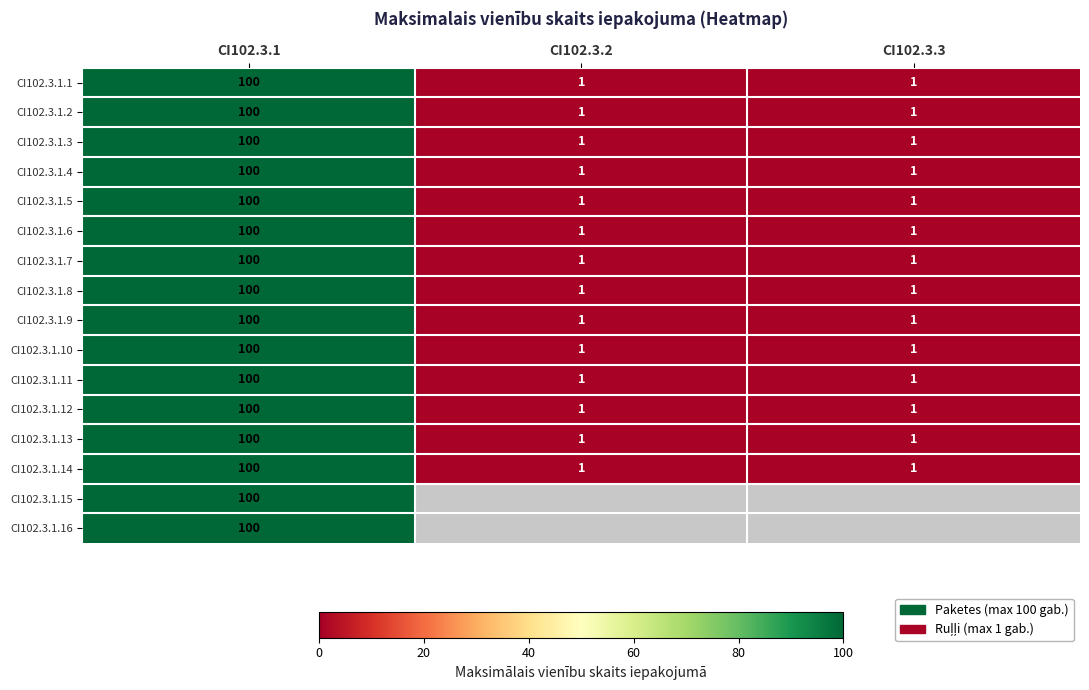

Which label corresponds to the smallest value in the chart?

CI102.3.2